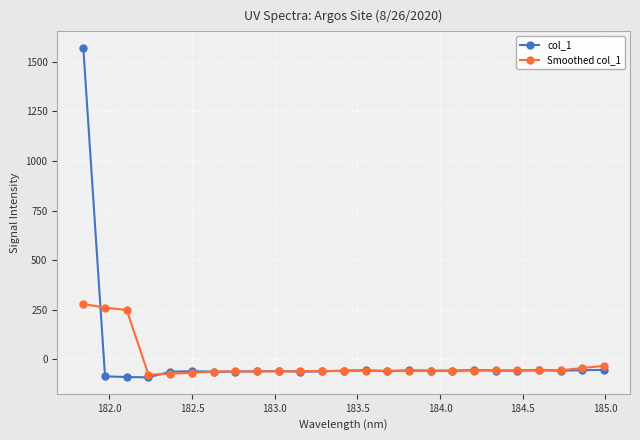

How many negative values does the col_1 series have?

24